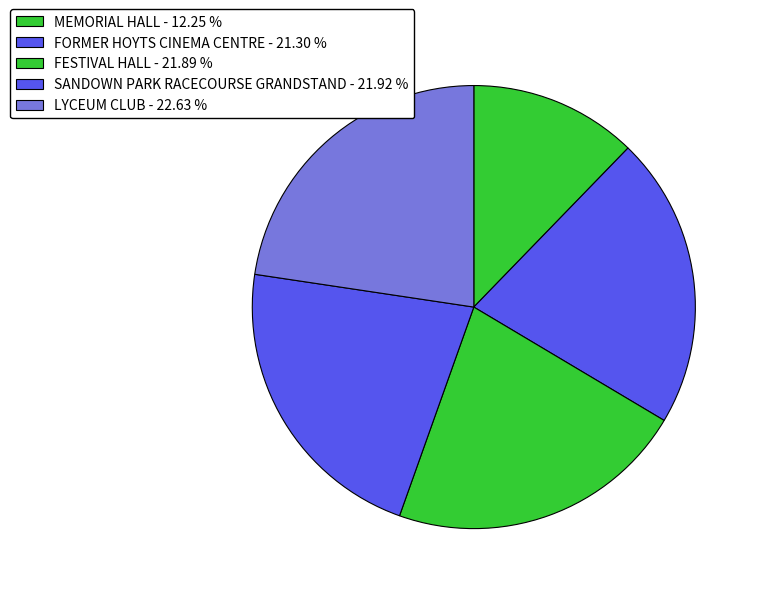

Does any single category account for the majority?

No